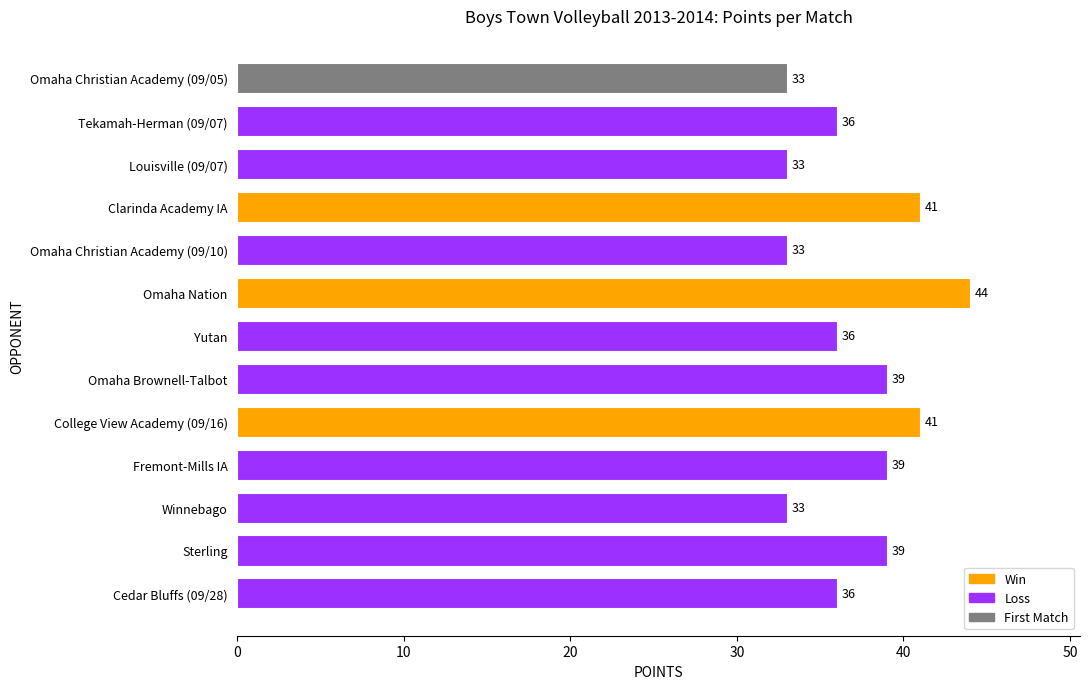

What value does the data have at Fremont-Mills IA, to the nearest 5?

40